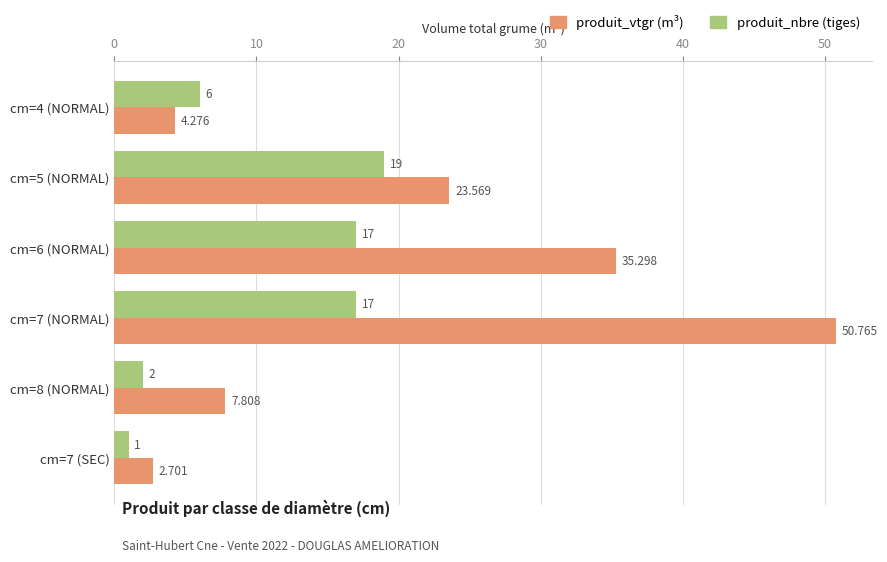

What is the greatest value displayed?

50.8